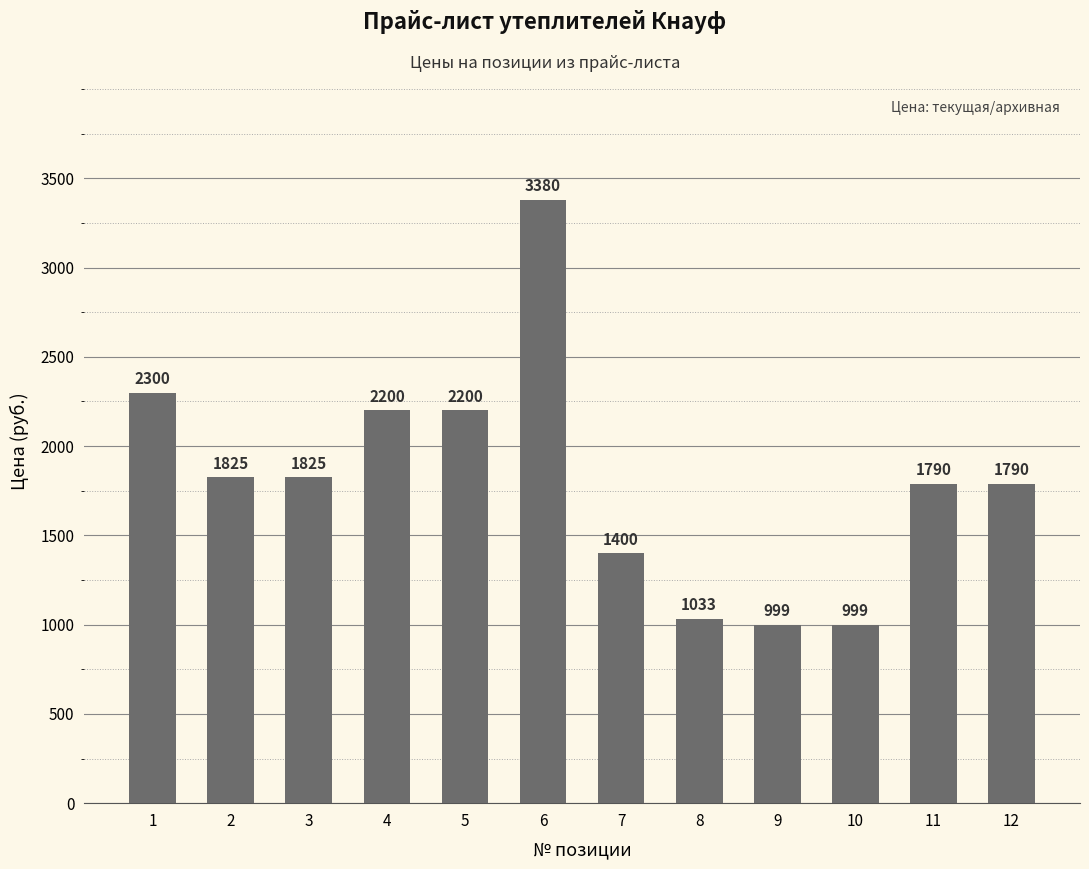

What is the maximum value shown in the chart?

3380